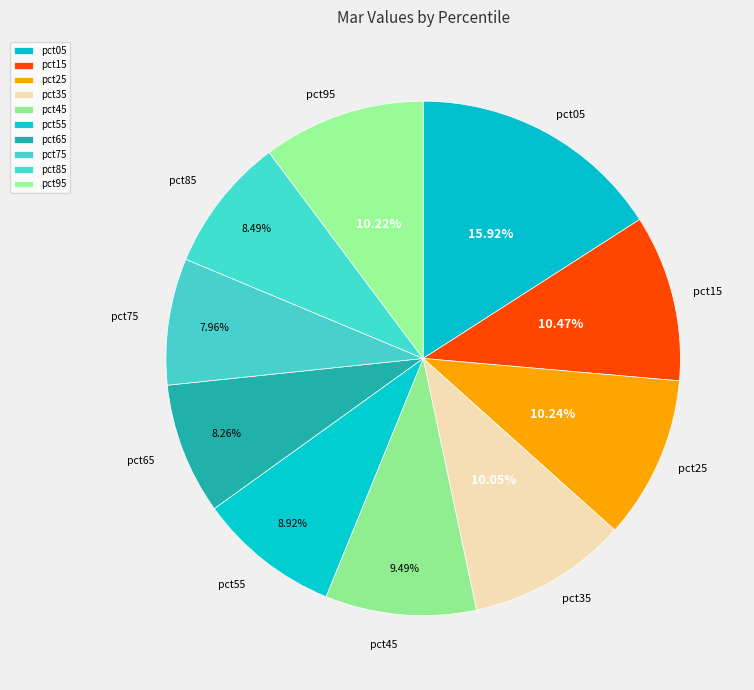

To the nearest percent, what percentage of the pie is pct15?

10%